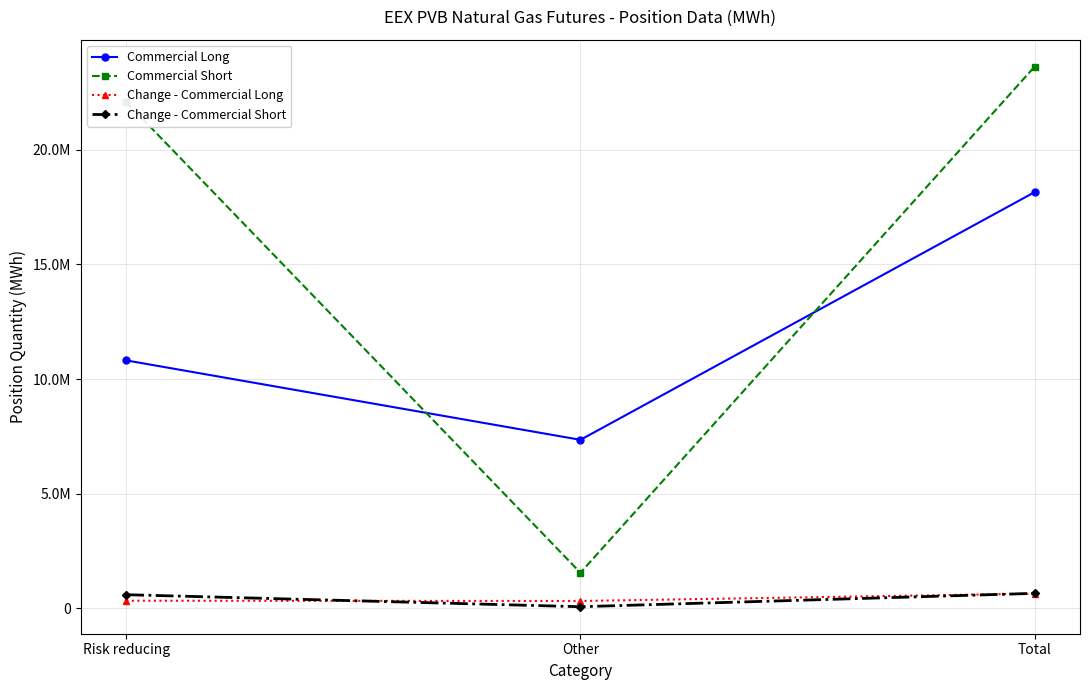

The value of Change - Commercial Long at Total is 630840. True or false?

True